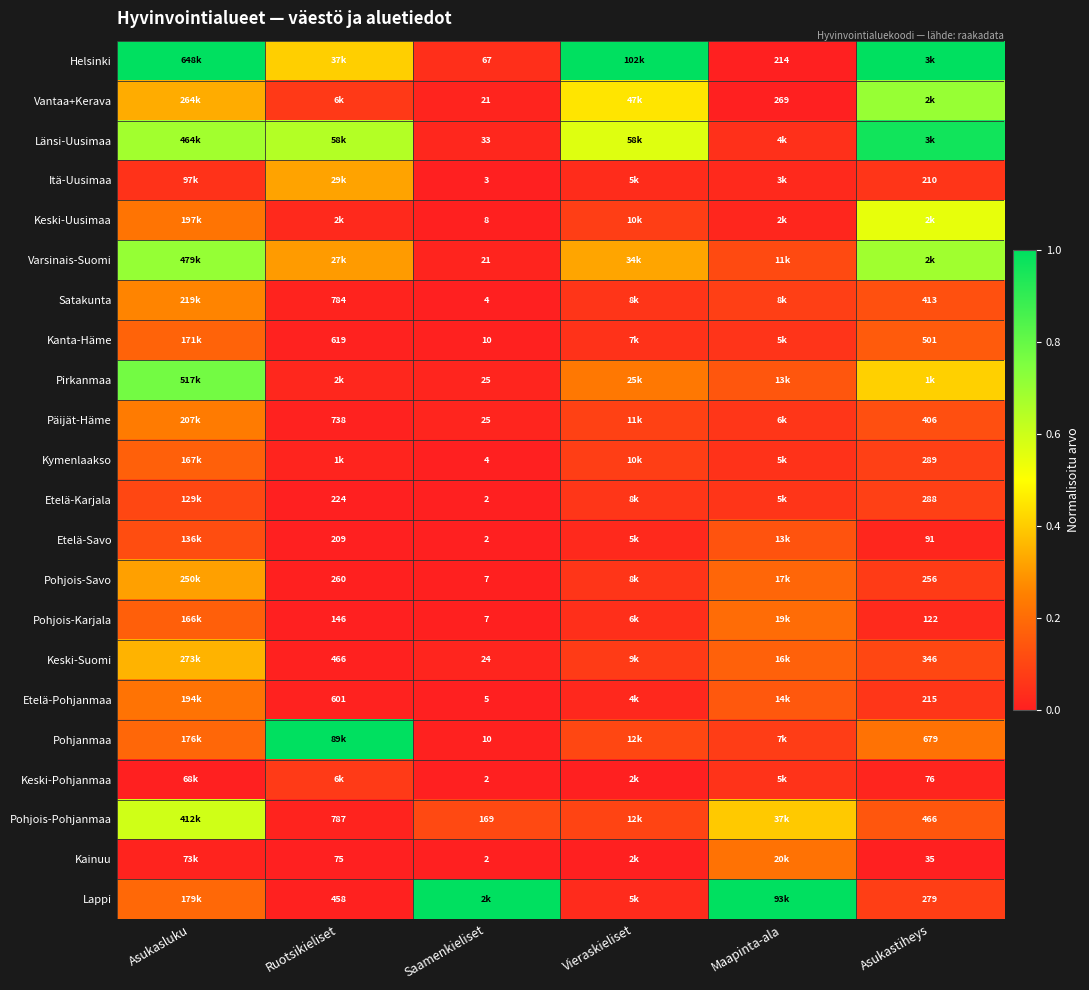

Which has a higher value, Asukastiheys or Maapinta-ala?

Asukastiheys